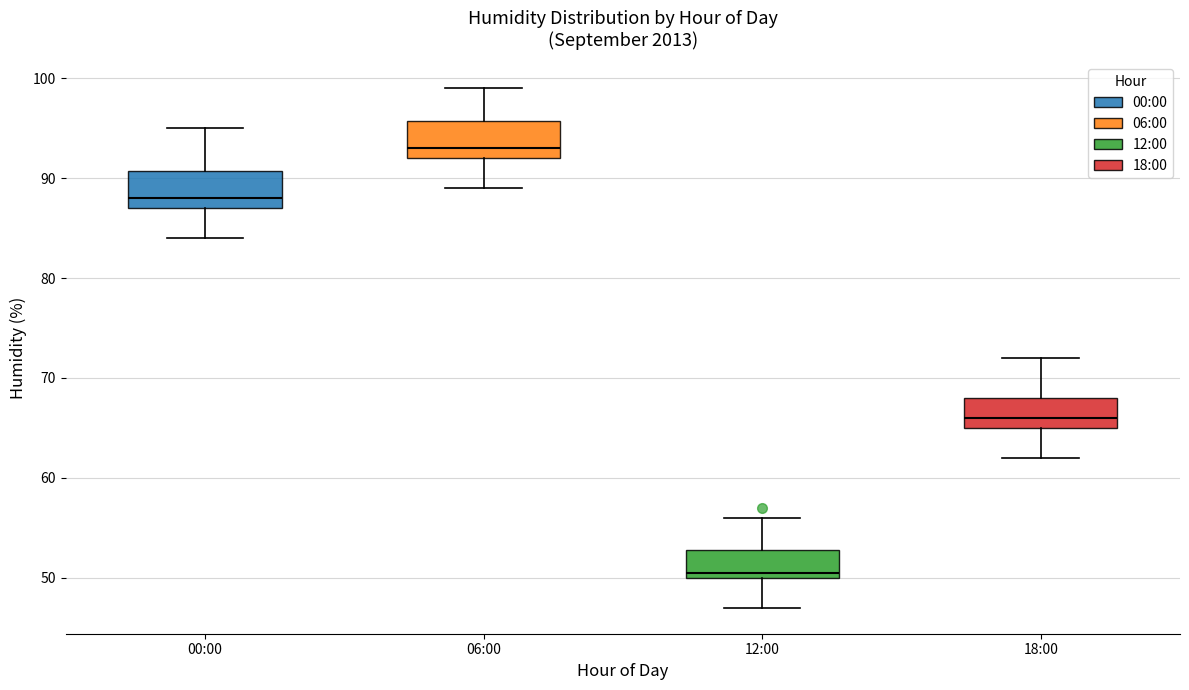

Reading left to right, transcribe this box plot: for each box, give where its median line is, the range the box spans, and where its two whiskers end, as read against the y-axis. The values are not printed on the chart, so give them approximately, as read against the axis.

00:00: median 88, box 87 to 91, whiskers 84 to 95
06:00: median 93, box 92 to 96, whiskers 89 to 99
12:00: median 51, box 50 to 53, whiskers 47 to 56
18:00: median 66, box 65 to 68, whiskers 62 to 72